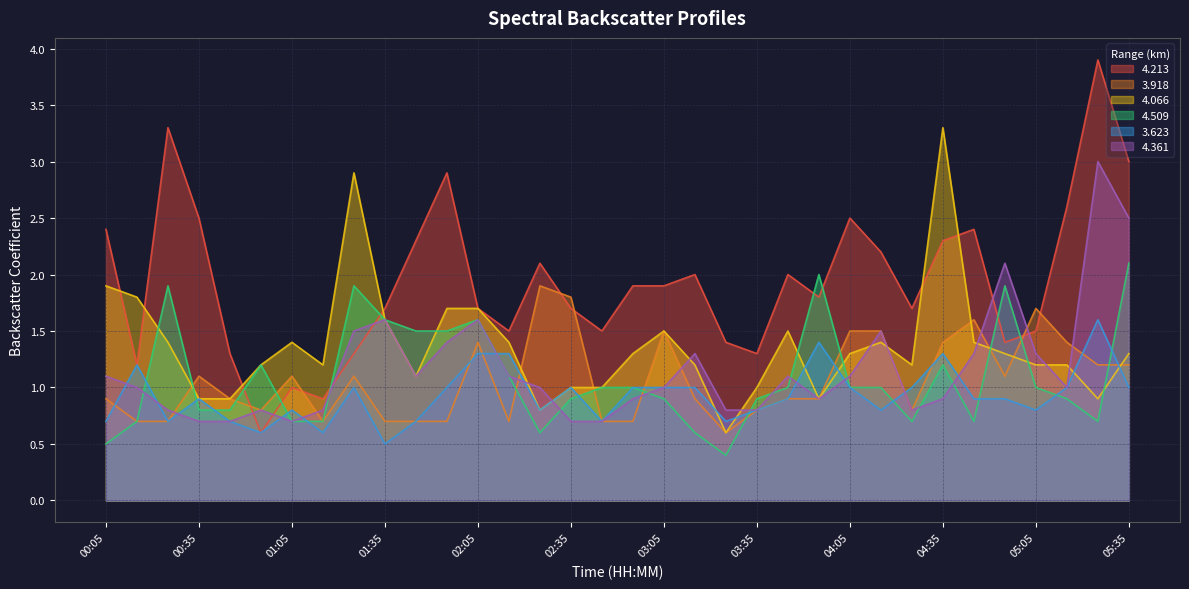

Does the chart have visible grid lines?

Yes